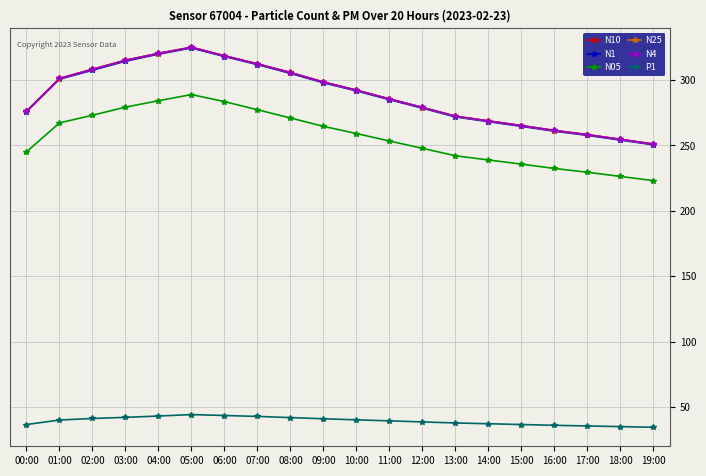

Is the value of N25 at 09:00 greater than the value of N4 at 18:00?

Yes